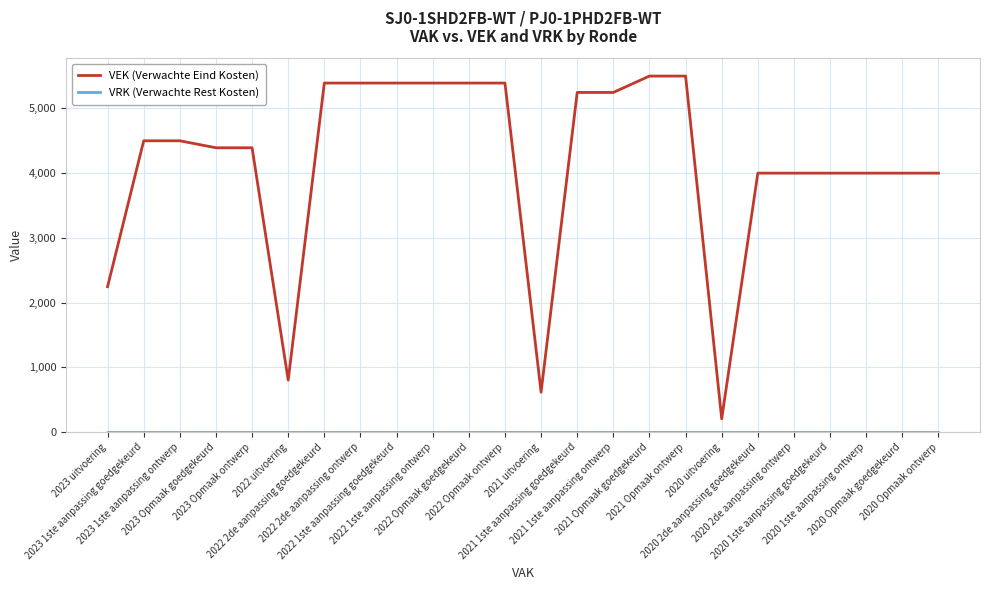

Which series has the widest spread of values?

VEK (Verwachte Eind Kosten)